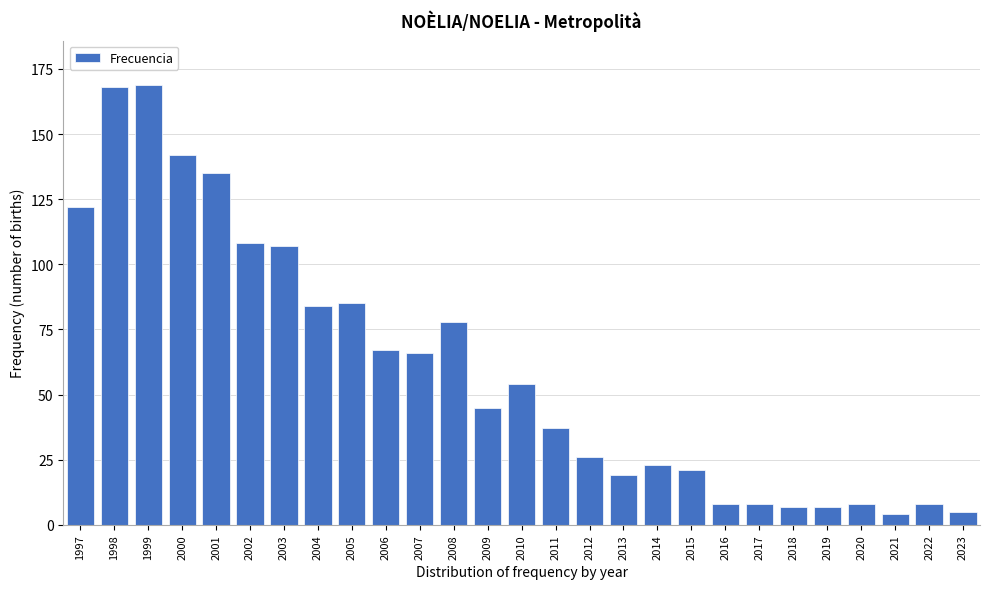

Reading left to right, list all the values displayed in this chart.

122	168	169	142	135	108	107	84	85	67	66	78	45	54	37	26	19	23	21	8	8	7	7	8	4	8	5